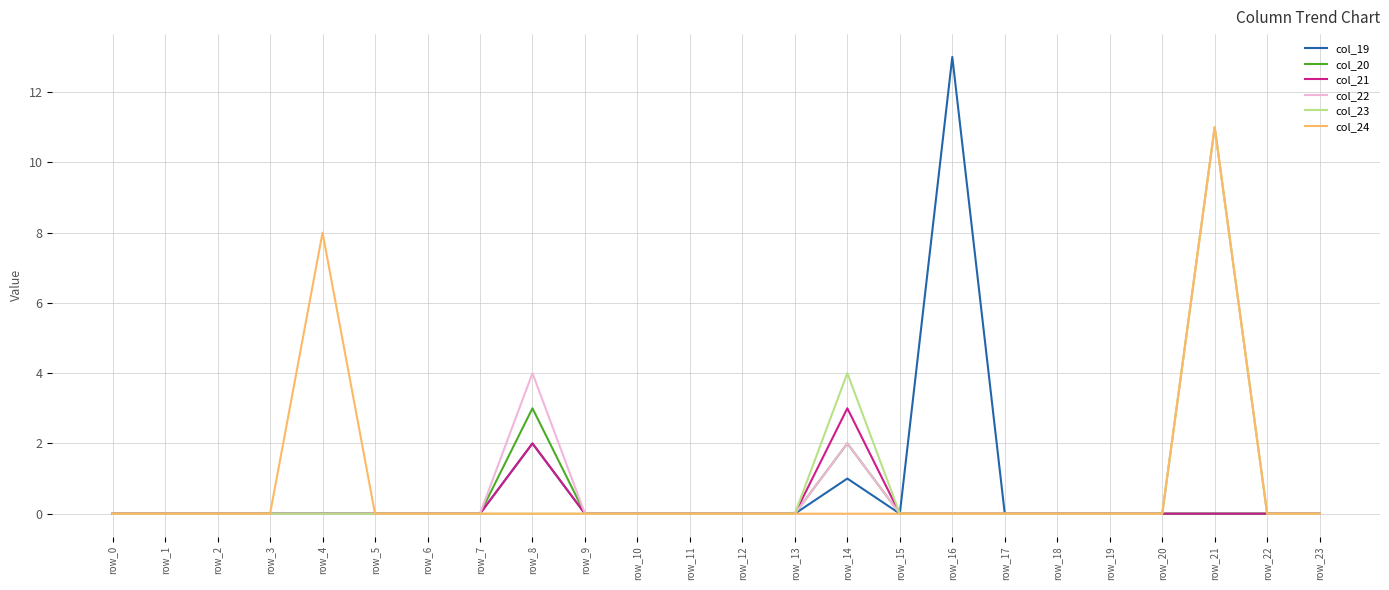

How many lines are shown in the chart?

6